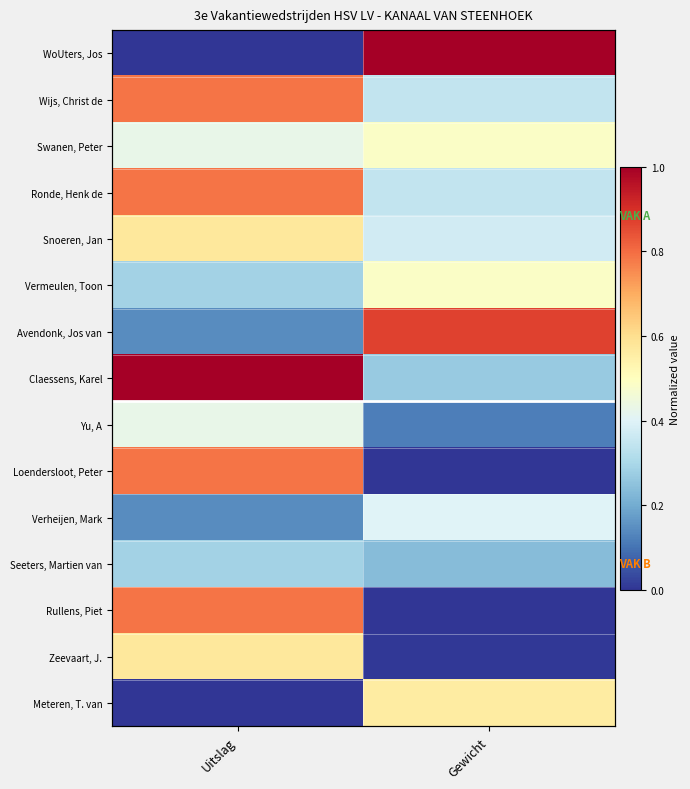

What is the spread (max minus min) of values at Gewicht?

1.0